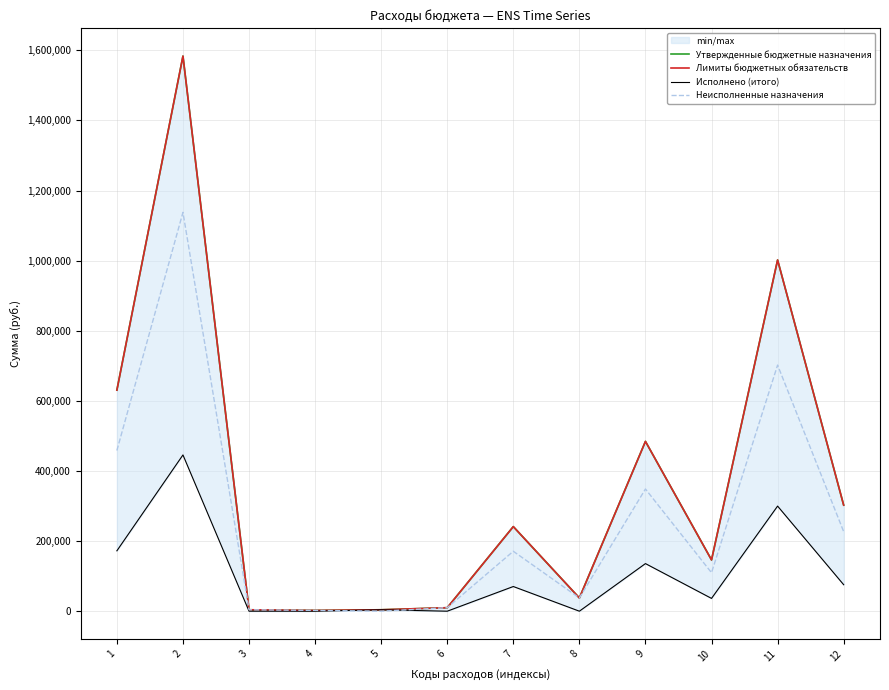

What is the difference between the maximum and minimum values in the Неисполненные назначения series?

1137830.1